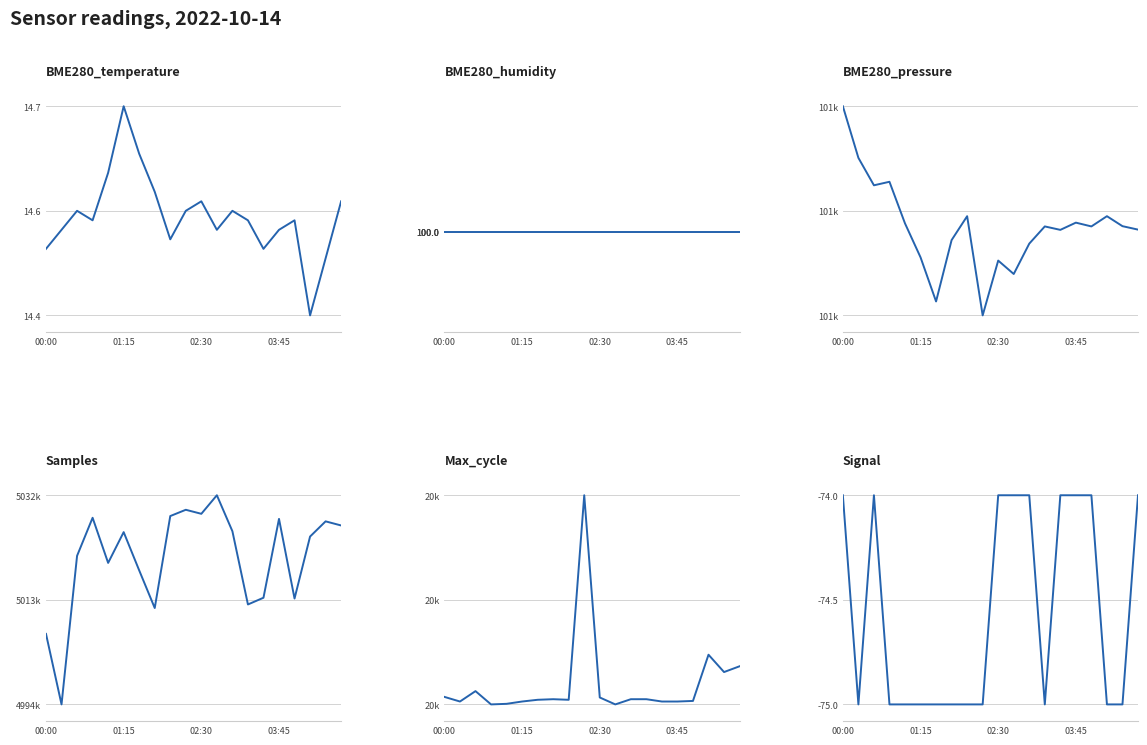

The BME280_pressure series shows 101171.3 at 18. True or false?

True